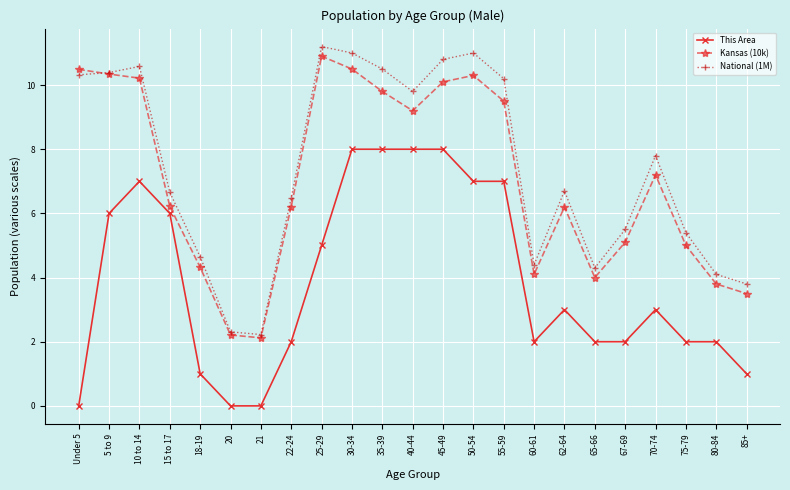

At 45-49, list the series in order from largest to smallest.

National (1M), Kansas (10k), This Area